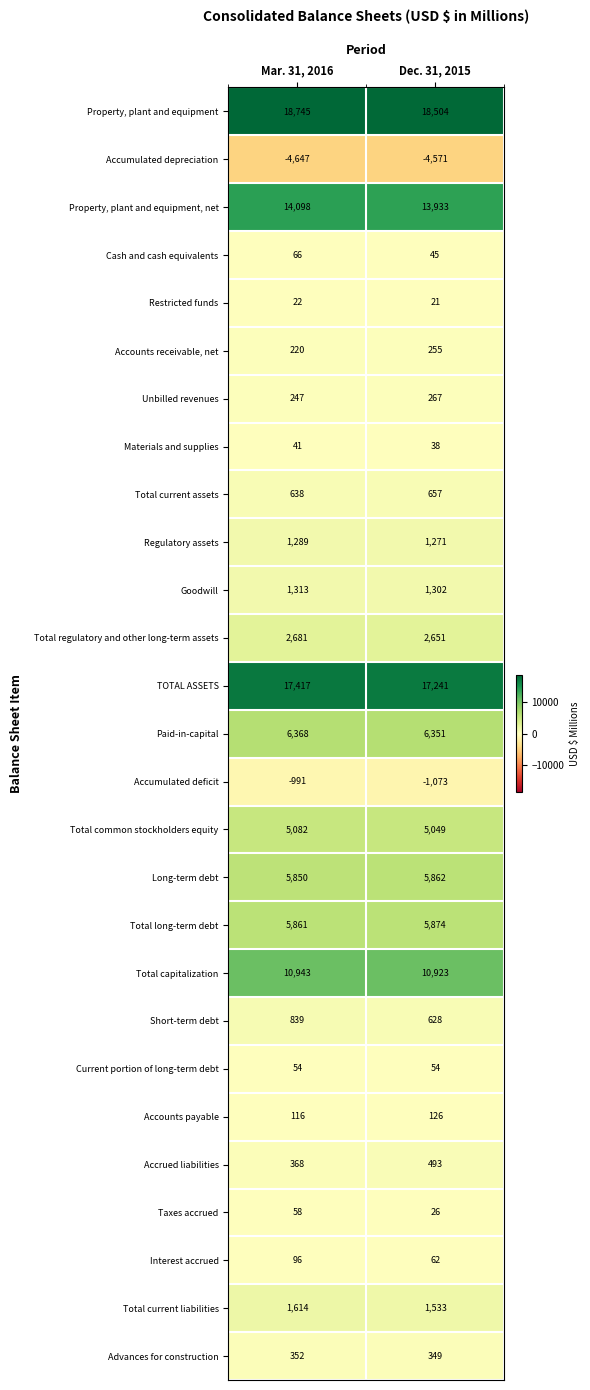

What is the difference between the Total common stockholders equity values at Mar. 31, 2016 and Dec. 31, 2015?

33